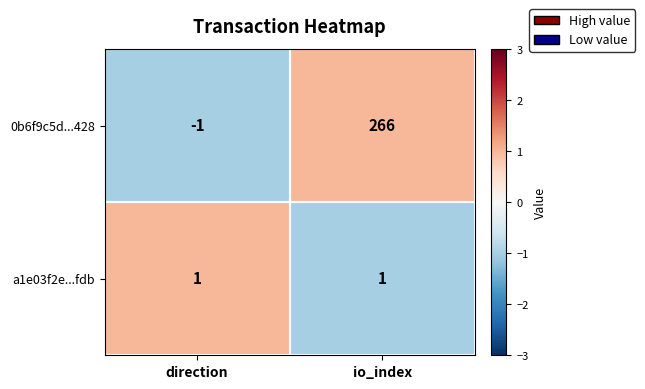

How many series are shown in this chart?

2